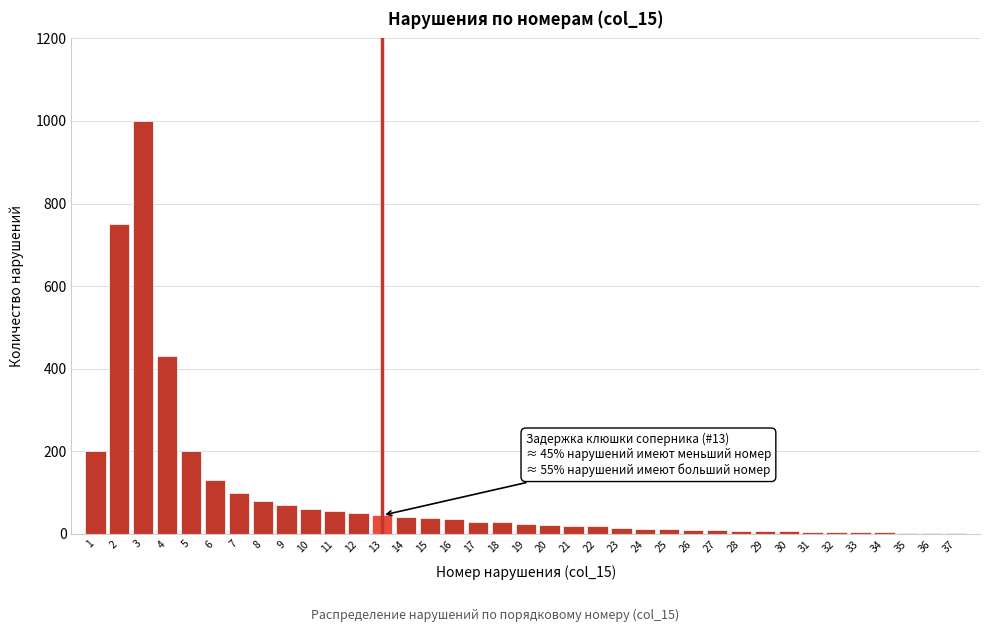

Is it true that the value at 2 is 750?

True